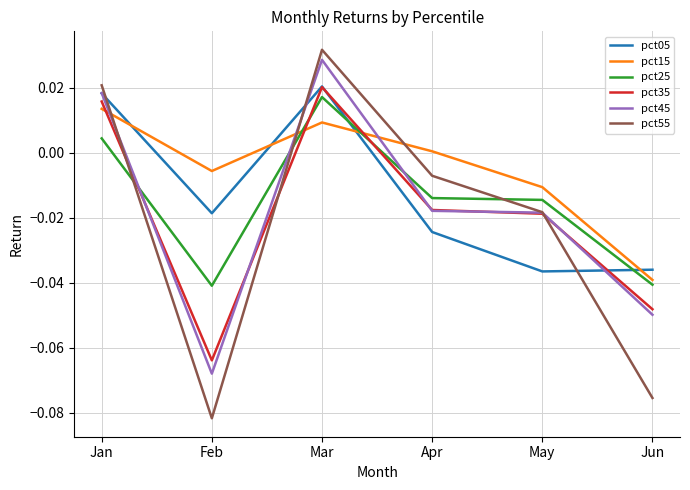

Which series has the widest spread of values?

pct55